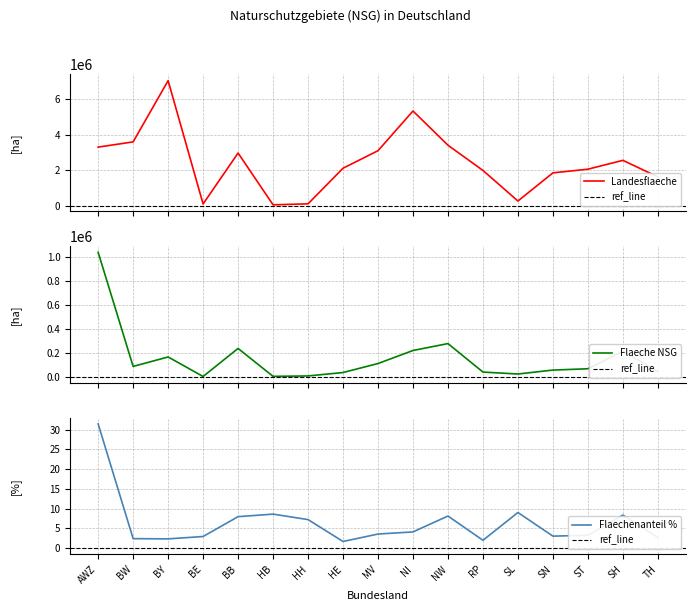

At which category is the sum across all series the highest?

BY